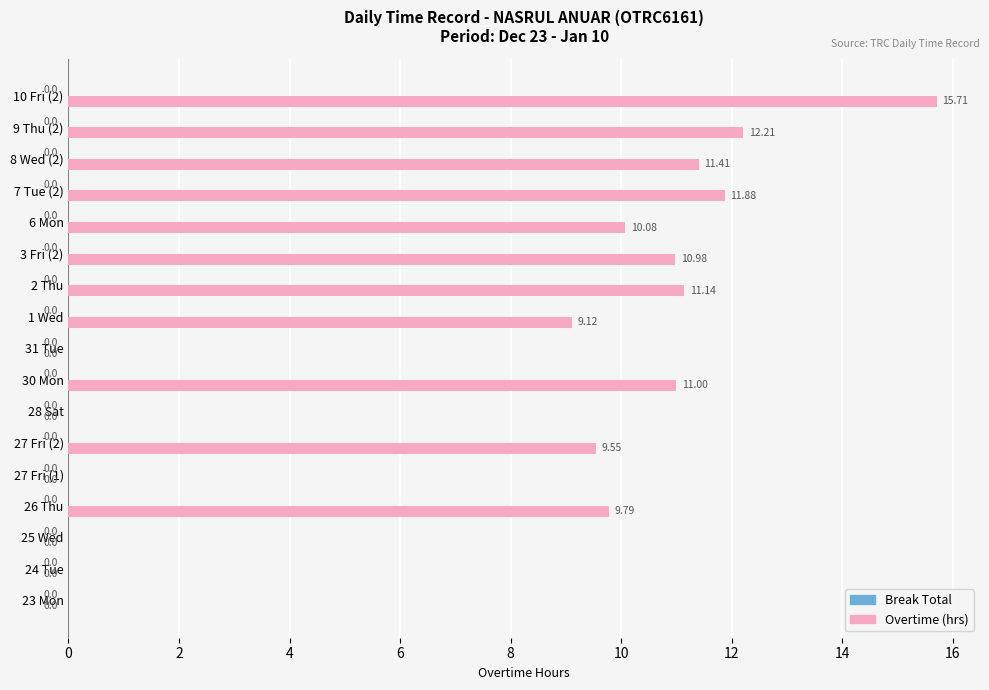

What is the sum of all values?

122.9